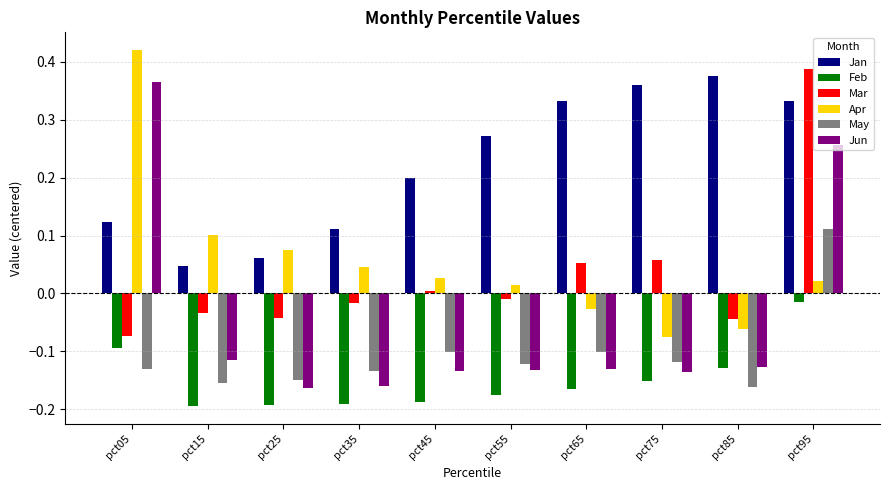

How many distinct data groups are displayed?

6